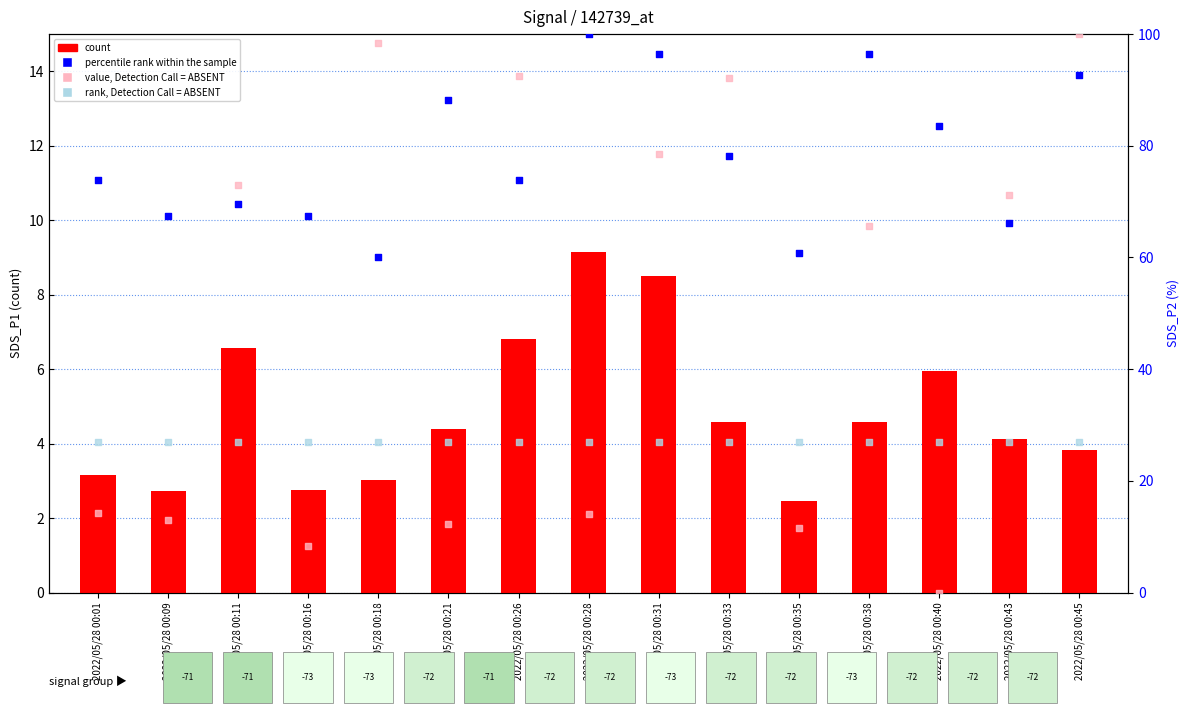

At which category is the sum across all series the highest?

2022/05/28 00:45